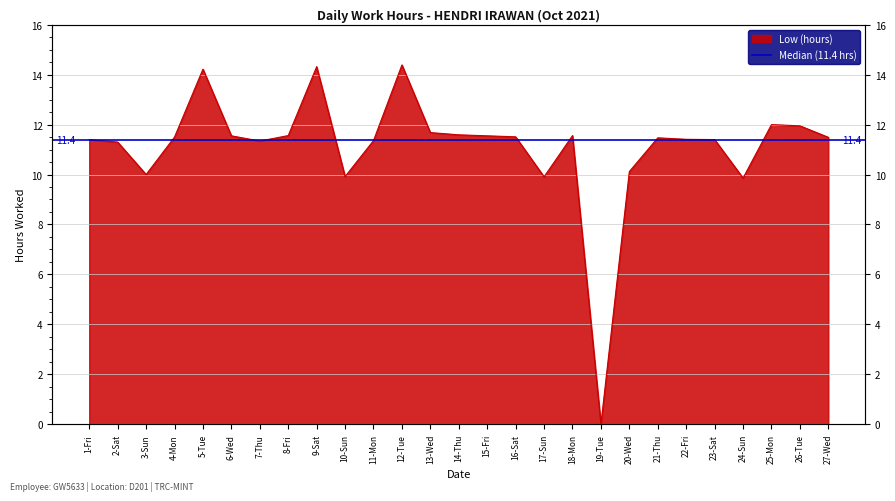

Rank the categories by value from highest to lowest.

12-Tue, 9-Sat, 5-Tue, 25-Mon, 26-Tue, 13-Wed, 14-Thu, 8-Fri, 18-Mon, 6-Wed, 15-Fri, 16-Sat, 4-Mon, 27-Wed, 21-Thu, 22-Fri, 1-Fri, 23-Sat, 11-Mon, 7-Thu, 2-Sat, 20-Wed, 3-Sun, 10-Sun, 17-Sun, 24-Sun, 19-Tue